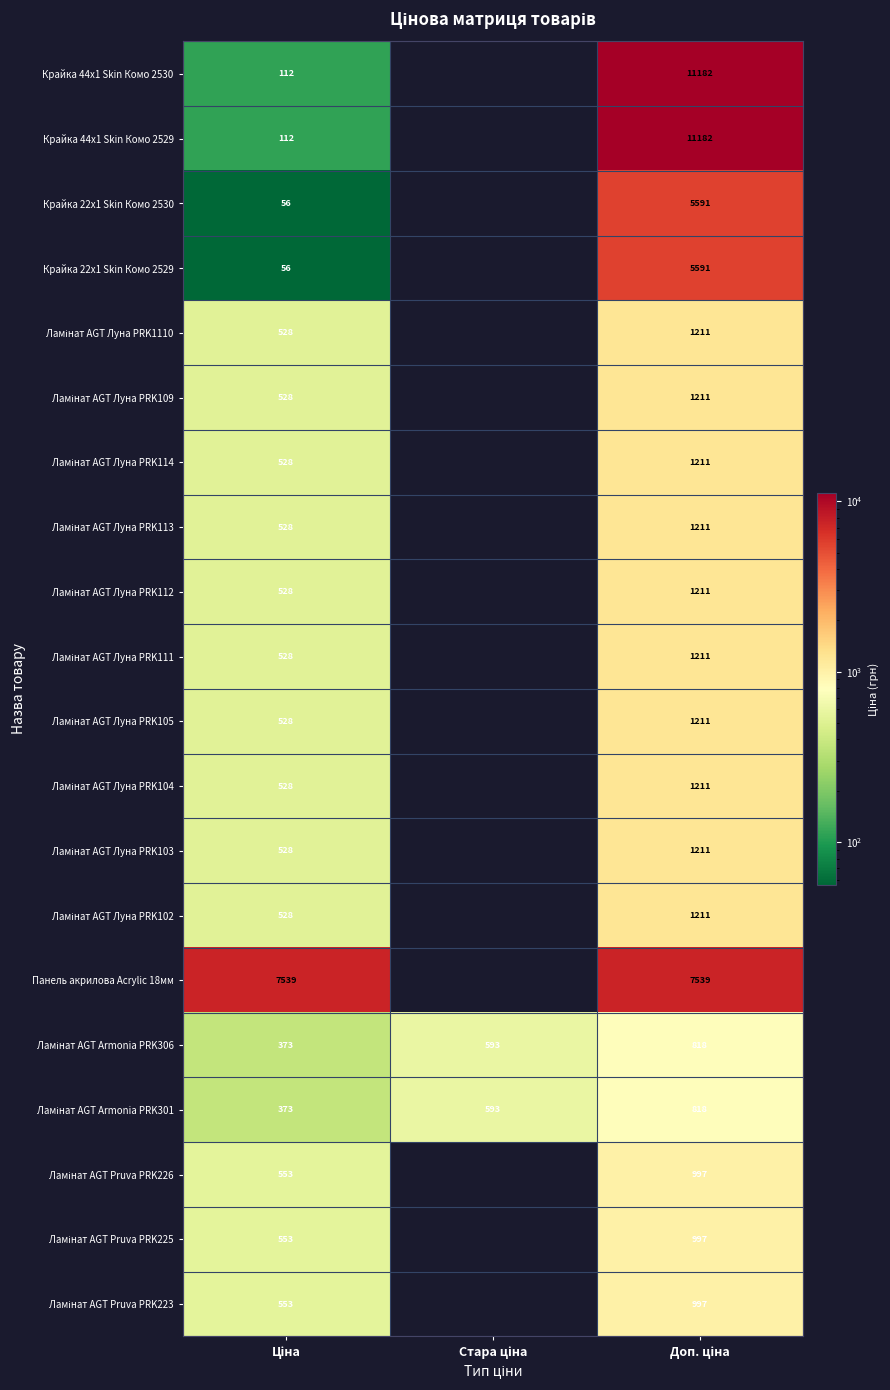

At which category is the sum across all series the highest?

Доп. ціна